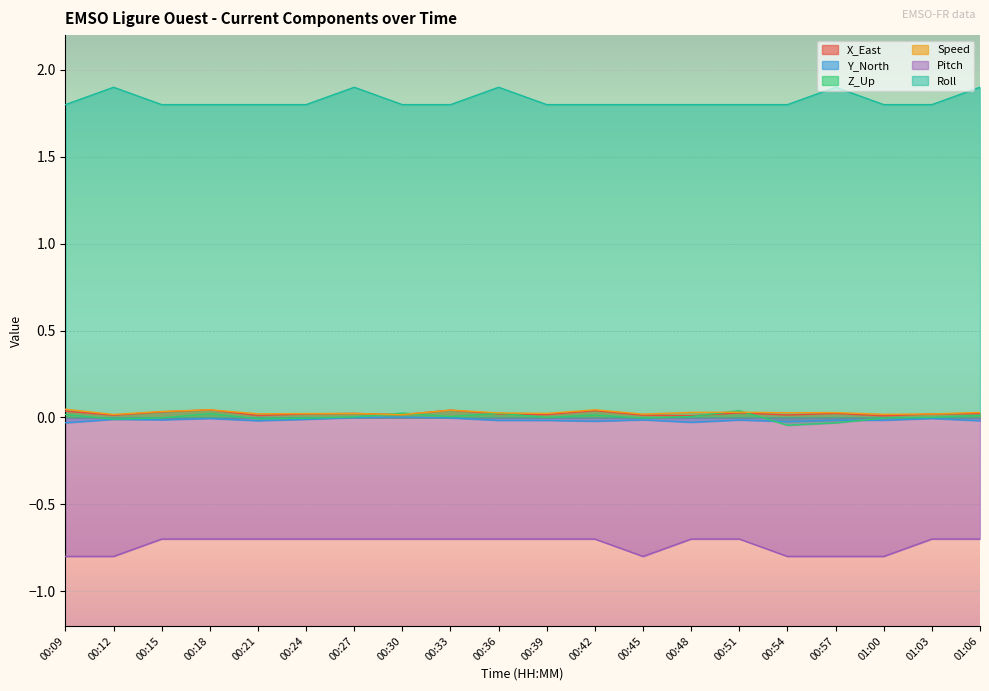

True or false: Z_Up has a value of 0.0 at 01:03.

False